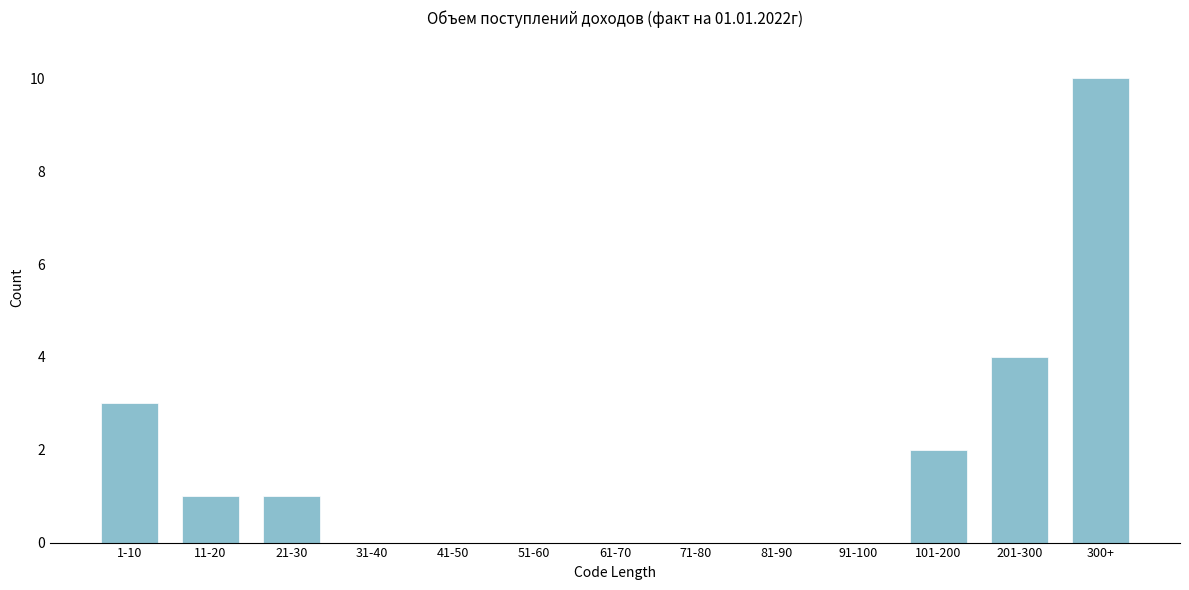

Reading left to right, extract all data points from this chart.

1-10=3	11-20=1	21-30=1	31-40=0	41-50=0	51-60=0	61-70=0	71-80=0	81-90=0	91-100=0	101-200=2	201-300=4	300+=10